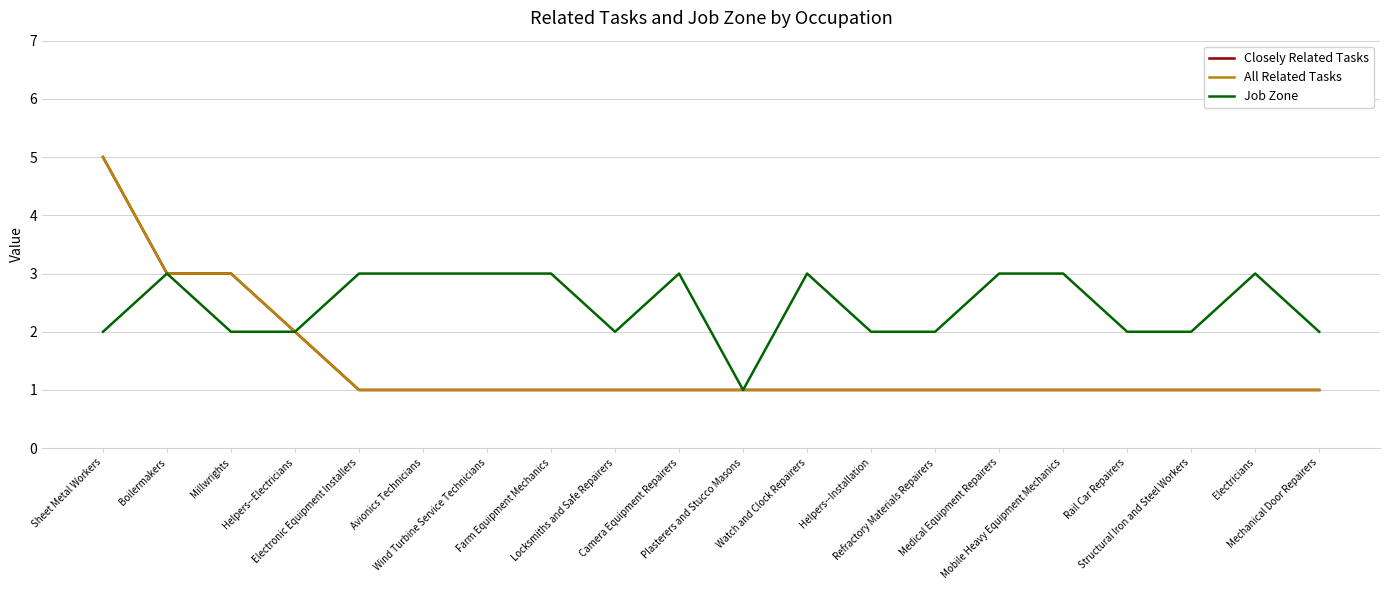

What is the total value across all series at Avionics Technicians?

5